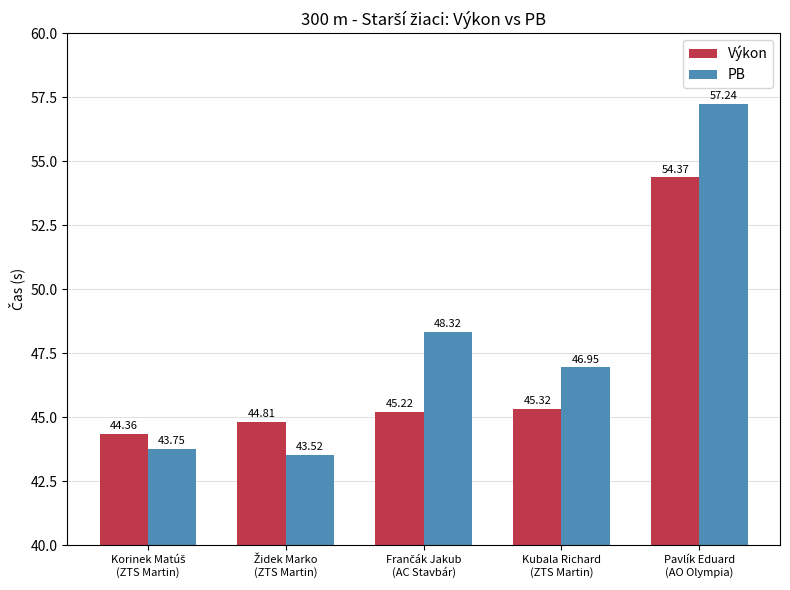

At how many categories does at least one series exceed 44?

5